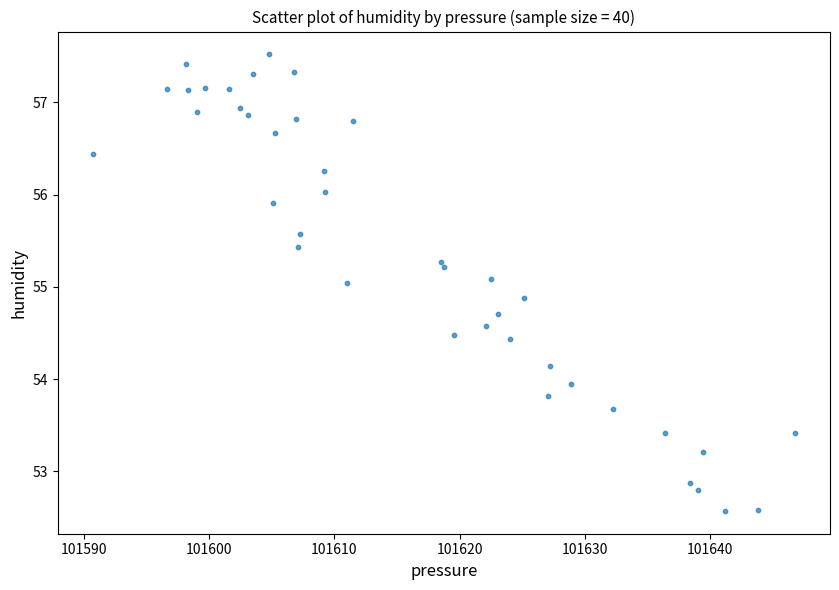

What is the range of X values (max minus min)?

56.0